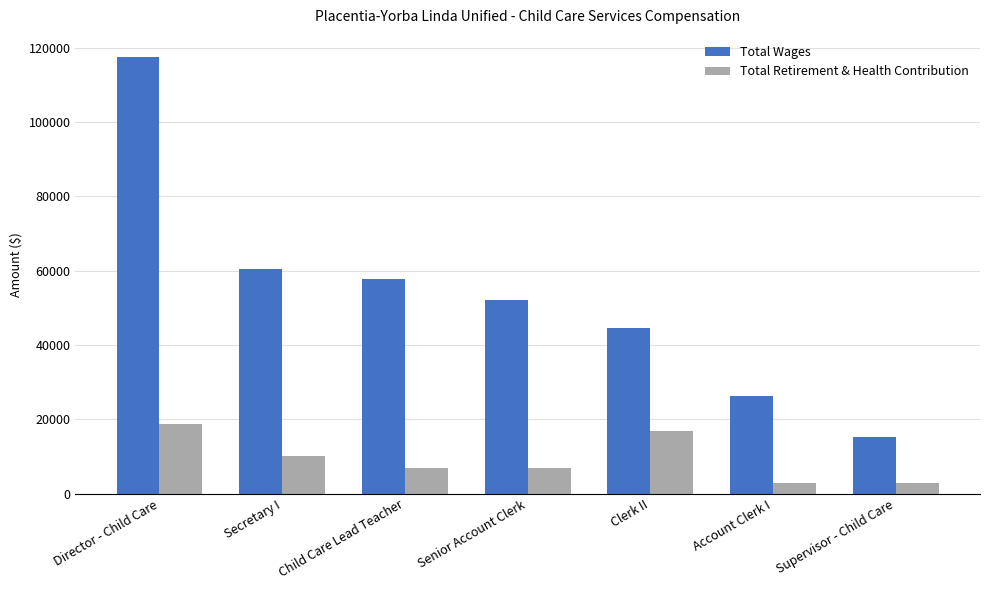

At which category is the sum across all series the highest?

Director - Child Care